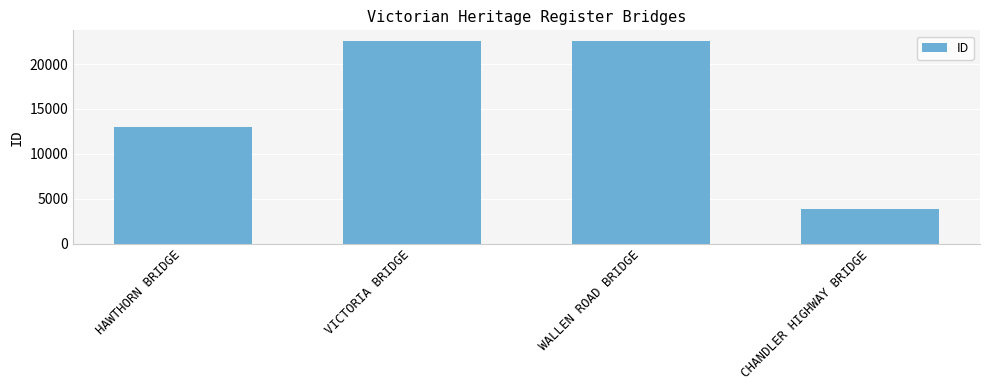

Between CHANDLER HIGHWAY BRIDGE and HAWTHORN BRIDGE, which is larger?

HAWTHORN BRIDGE